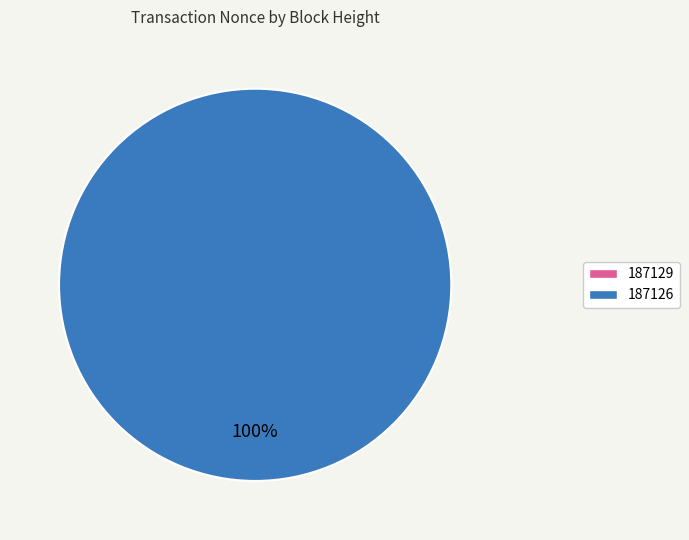

The 187126 slice represents 90% of the pie. True or false?

False